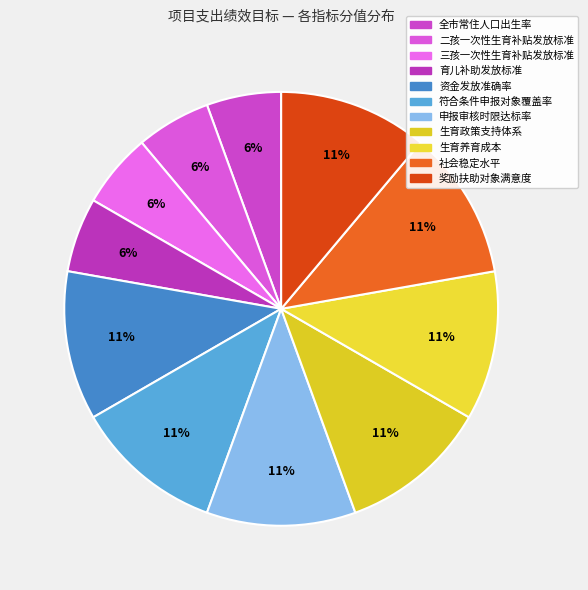

Between 全市常住人口出生率 and 申报审核时限达标率, which is larger?

申报审核时限达标率